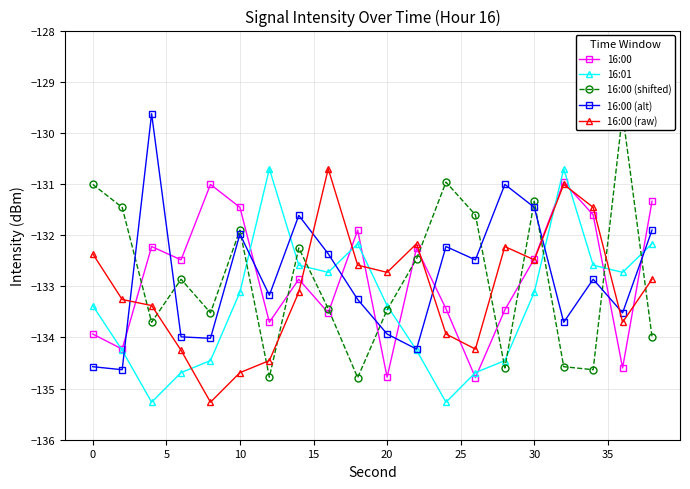

True or false: 16:00 (shifted) and 16:01 cross at least once.

True